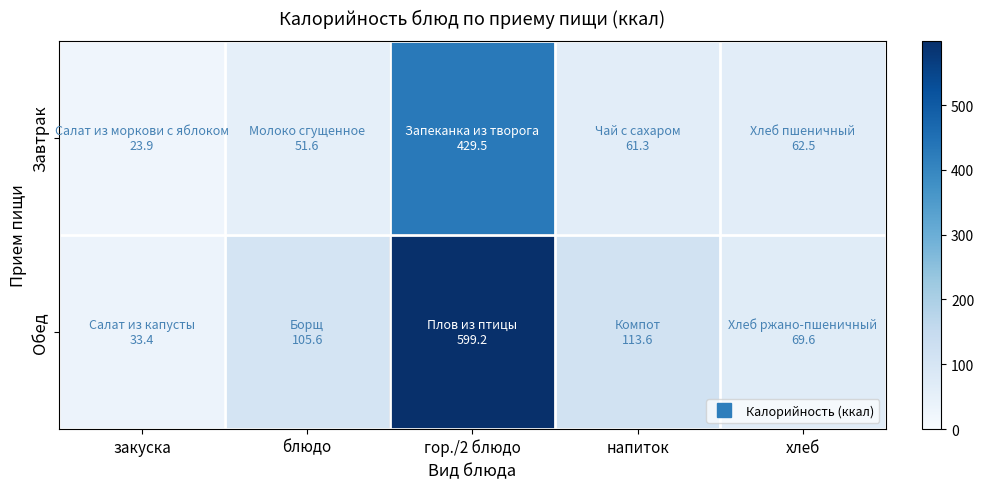

Reading left to right, list all the values displayed in this chart.

Завтрак: закуска=23.9	блюдо=51.6	гор./2 блюдо=429.5	напиток=61.3	хлеб=62.5
Обед: закуска=33.4	блюдо=105.6	гор./2 блюдо=599.2	напиток=113.6	хлеб=69.6